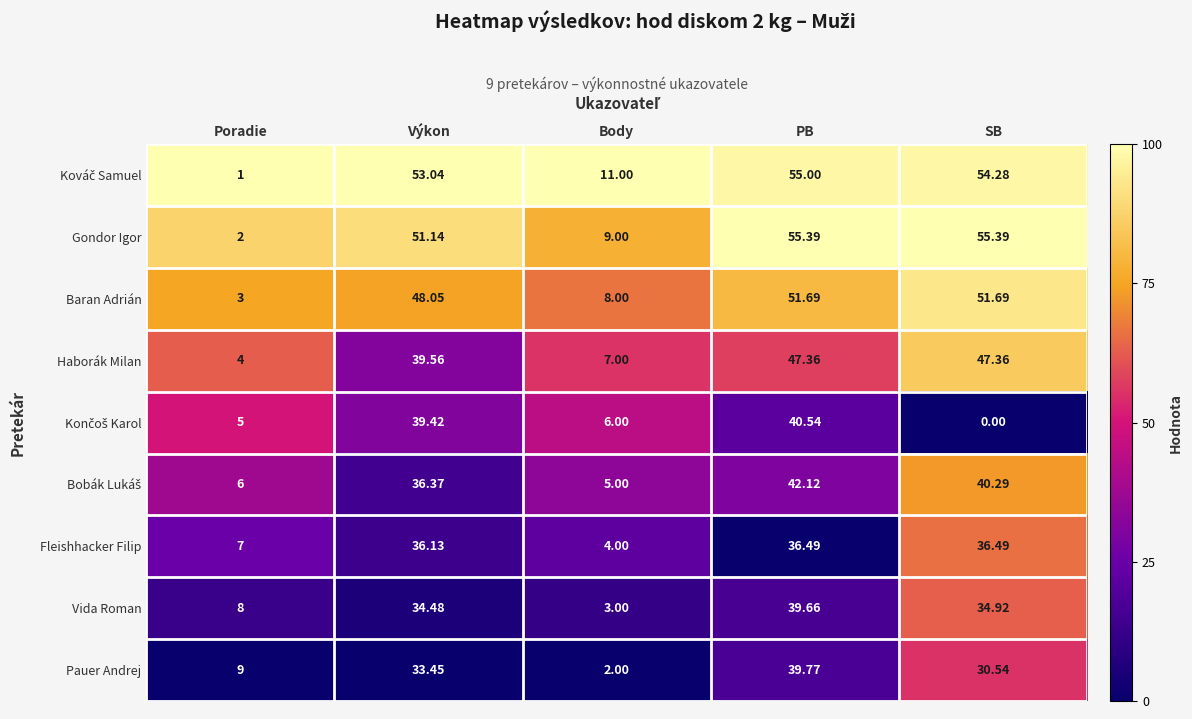

At which label does Pauer Andrej reach its peak?

PB